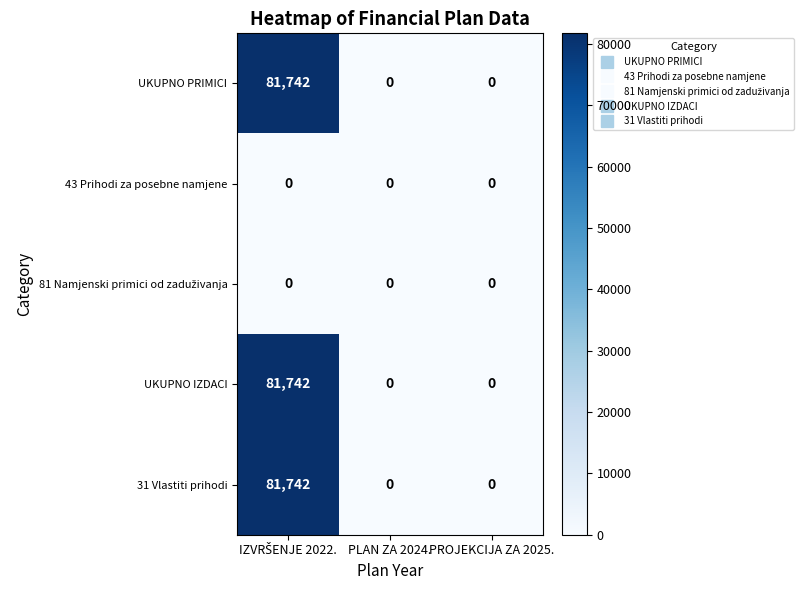

Is it true that UKUPNO IZDACI equals 28925 at PROJEKCIJA ZA 2025.?

False